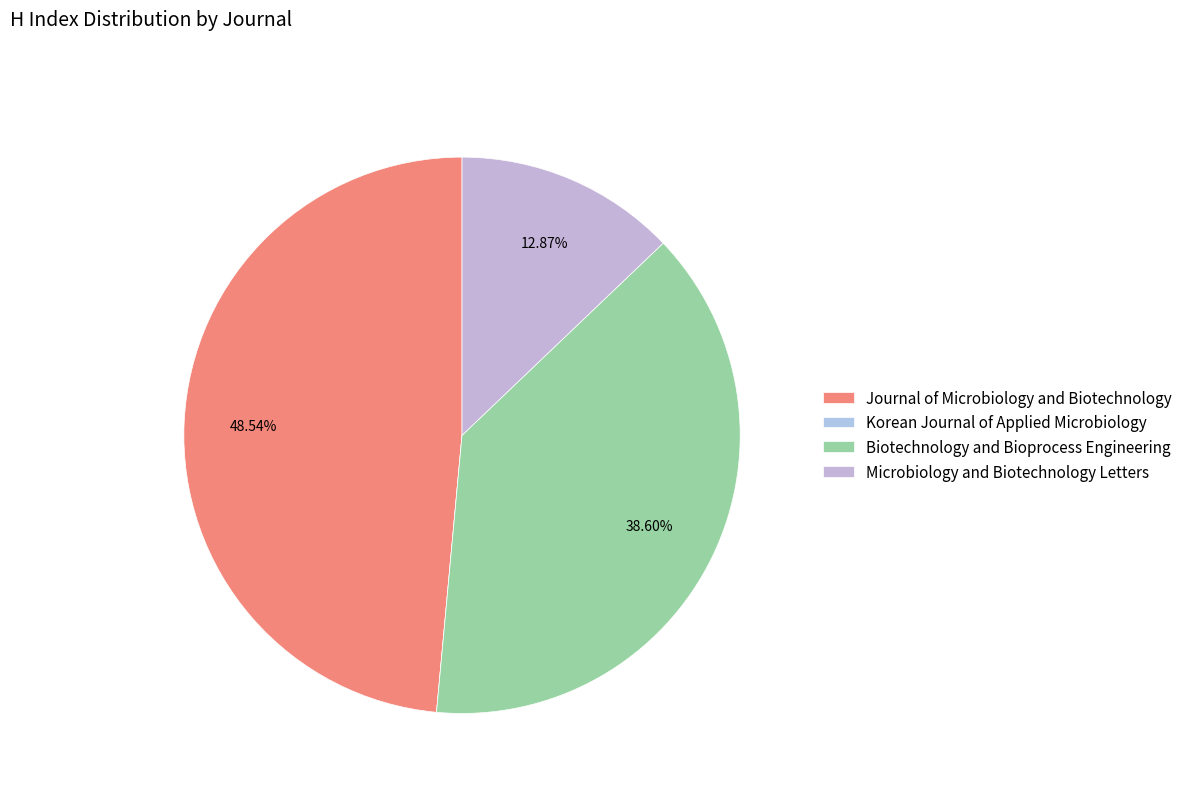

Which slice is the smallest?

Korean Journal of Applied Microbiology